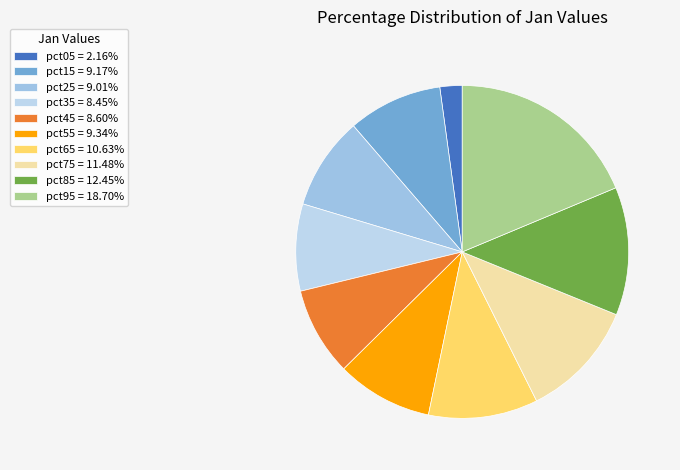

Is there any slice that represents more than half of the pie?

No